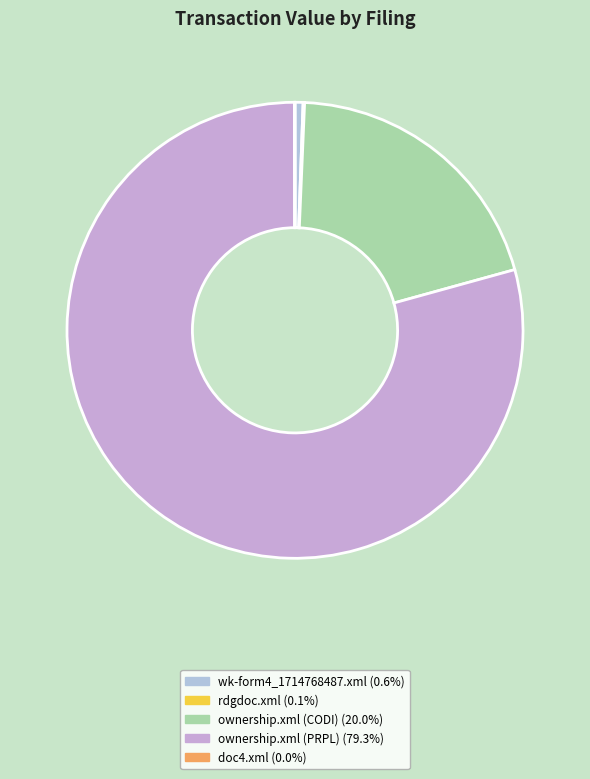

Count the number of slices in the pie.

5